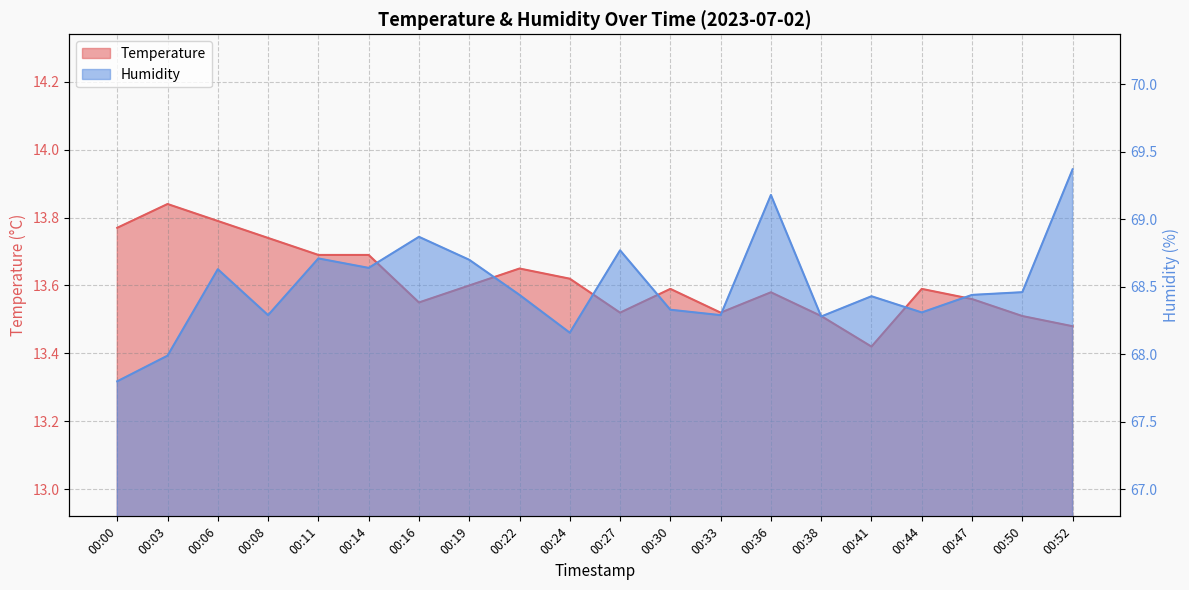

Rank the categories by Humidity value from highest to lowest.

00:52, 00:36, 00:16, 00:27, 00:11, 00:19, 00:14, 00:06, 00:50, 00:22, 00:47, 00:41, 00:30, 00:44, 00:08, 00:33, 00:38, 00:24, 00:03, 00:00